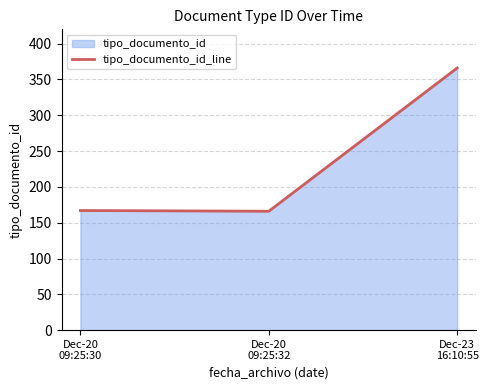

Reading left to right, what are all the values shown in this chart?

Dec-20
09:25:30=167	Dec-20
09:25:32=166	Dec-23
16:10:55=366